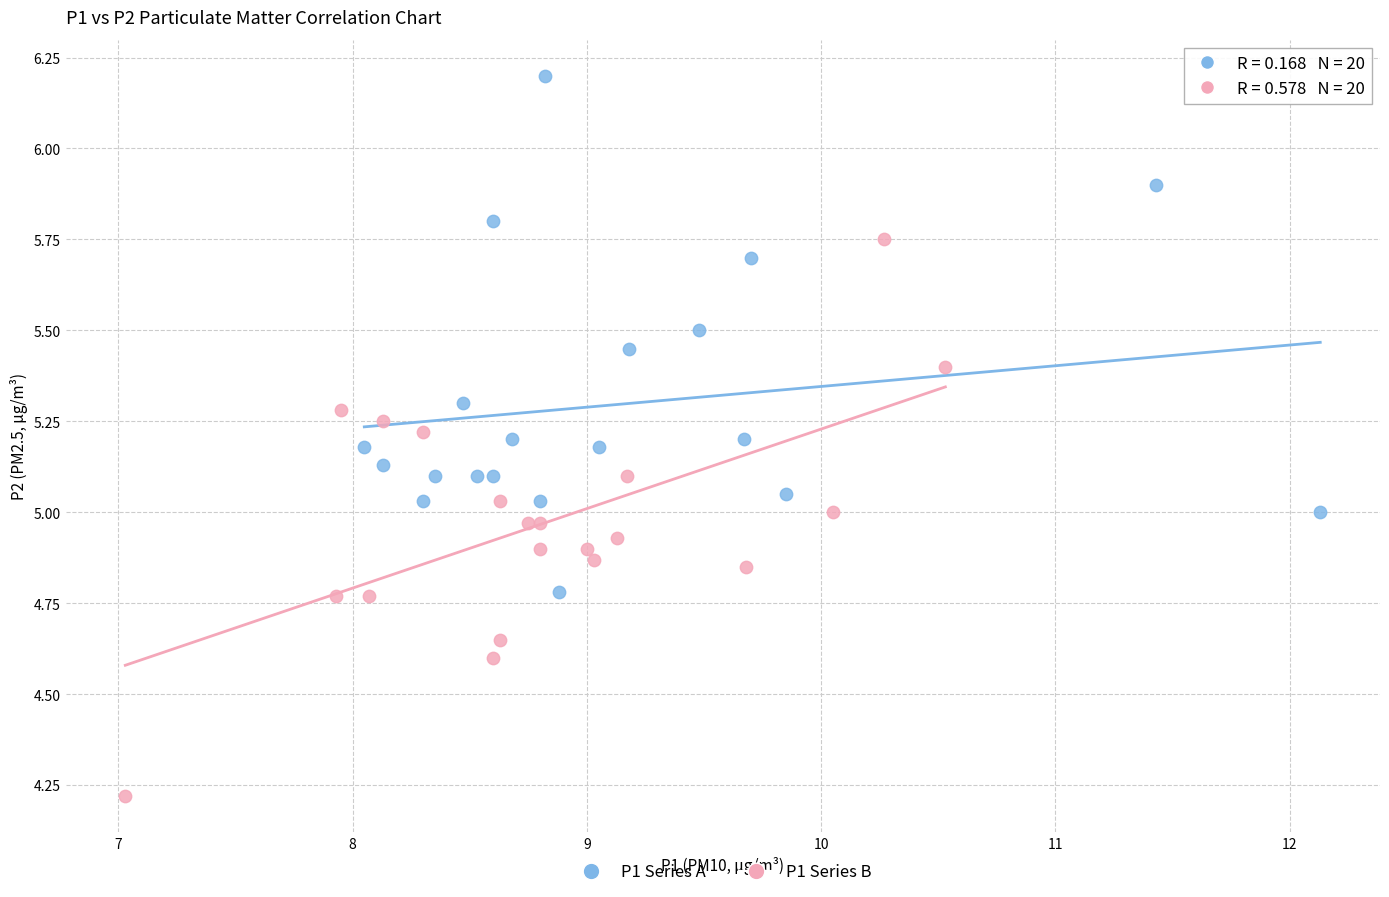

Which series has the largest Y range (max minus min)?

P1 Series B